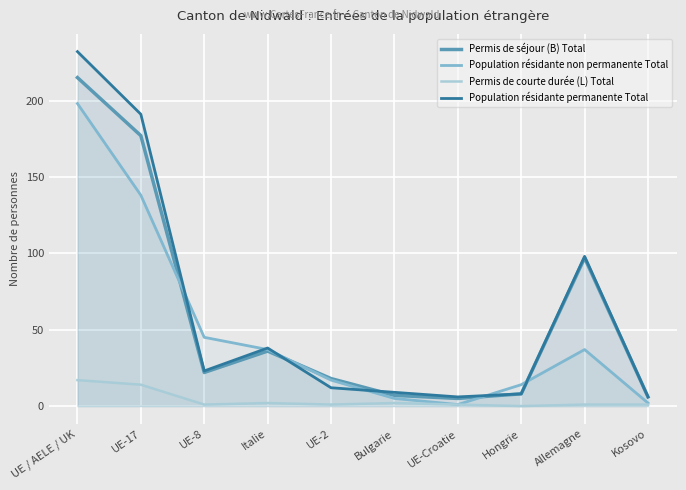

Count the number of data series in this chart.

4